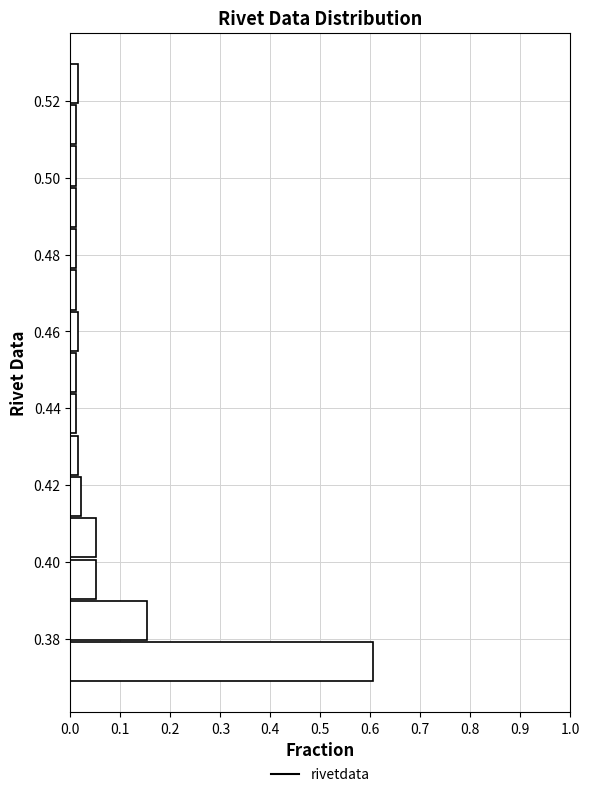

Reading bottom to top, list every bar in this chart as the range it spans on the y-axis followed by its length. Neither the bar edges nor the lengths are printed on the chart, so give them approximately, as read against the axes.

0.368 to 0.380: 0.61
0.380 to 0.390: 0.15
0.390 to 0.400: 0.05
0.400 to 0.412: 0.05
0.412 to 0.422: 0.02
0.422 to 0.434: 0.02
0.434 to 0.444: 0.01
0.444 to 0.454: 0.01
0.454 to 0.466: 0.02
0.466 to 0.476: 0.01
0.476 to 0.486: 0.01
0.486 to 0.498: 0.01
0.498 to 0.508: 0.01
0.508 to 0.520: 0.01
0.520 to 0.530: 0.02